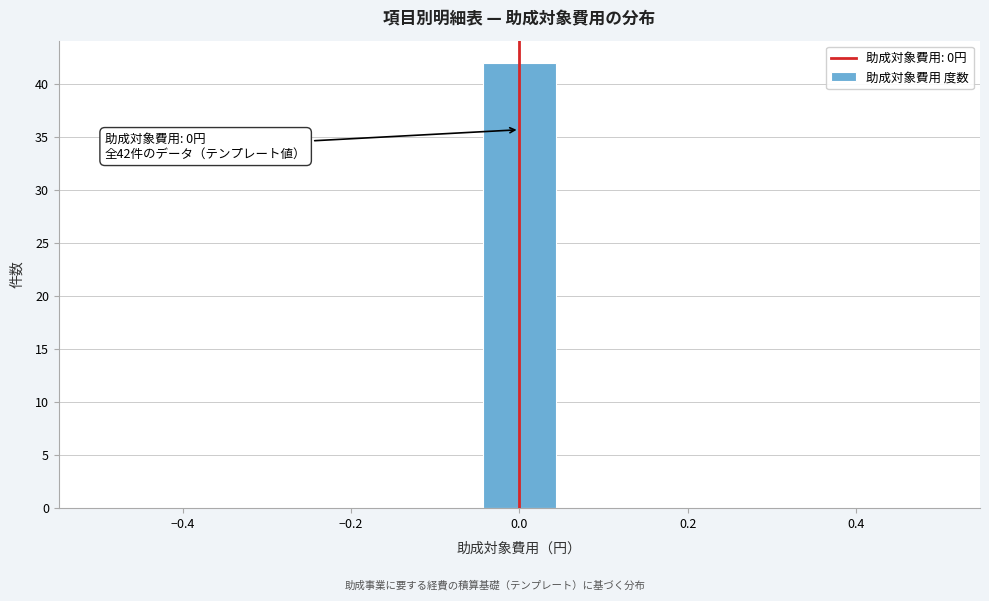

Which range on the x-axis has the tallest bar?

-0.04 to 0.04